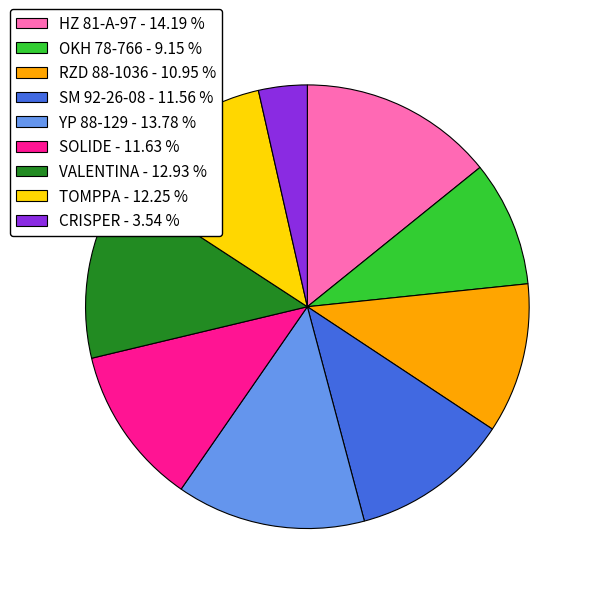

Is there a majority slice in this chart?

No